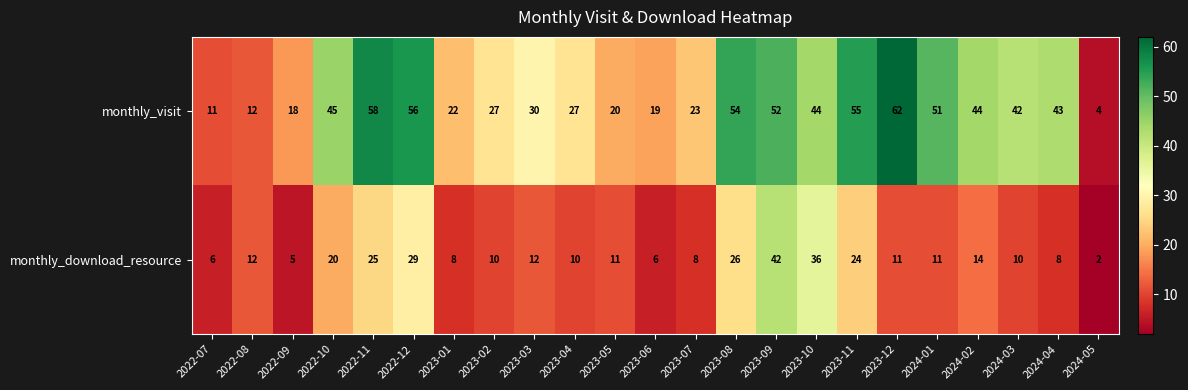

What is the greatest value displayed?

62